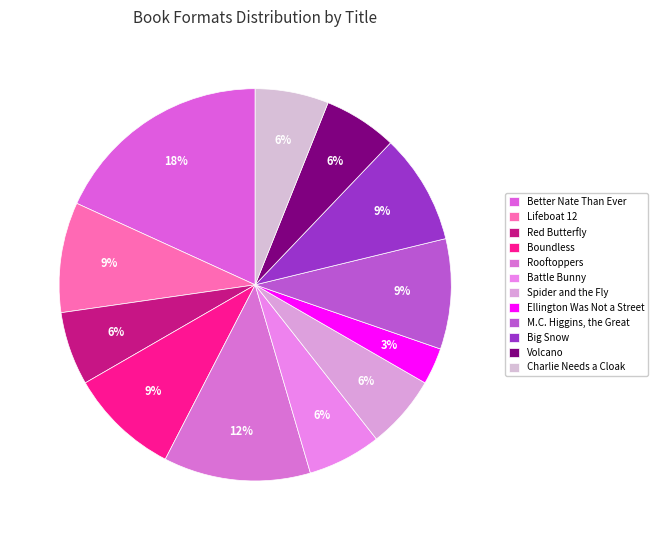

How many segments does this pie chart have?

12